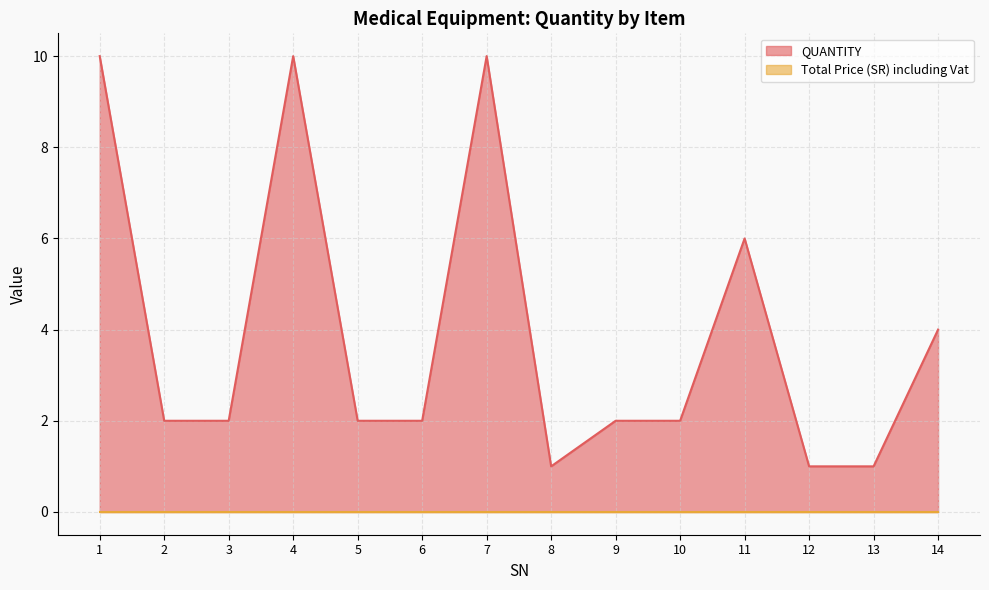

What is the sum of the values at 12 and 11?

7